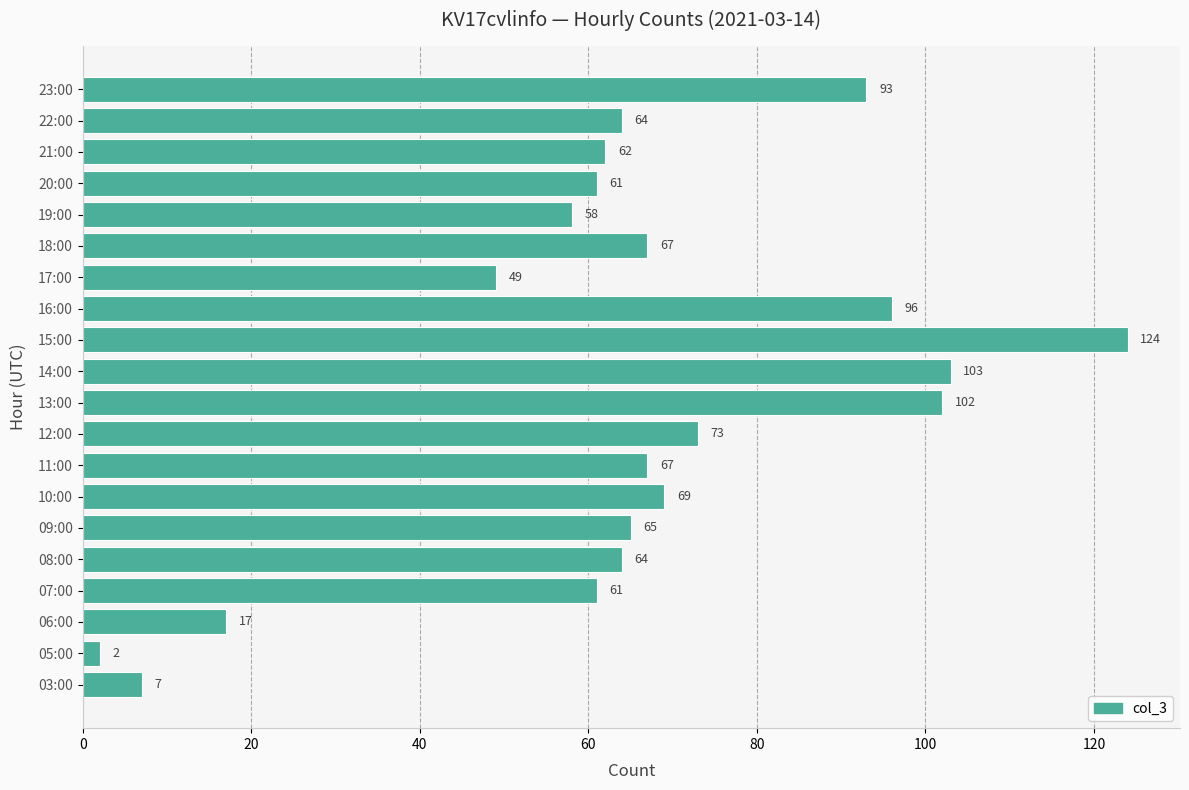

Which category has the lowest value across all series?

05:00